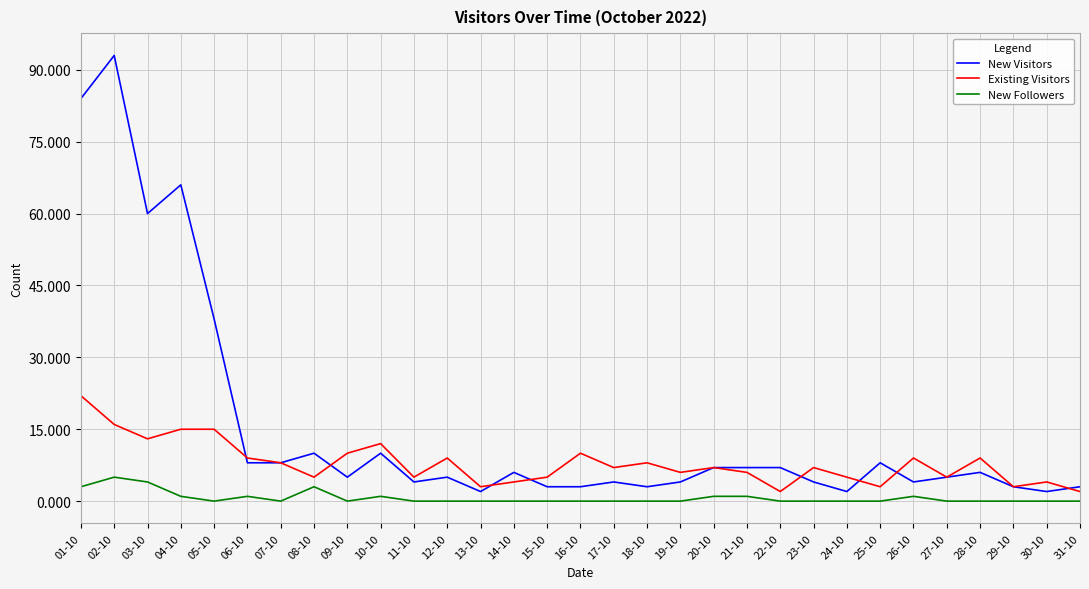

Which series has the largest range (max minus min)?

New Visitors